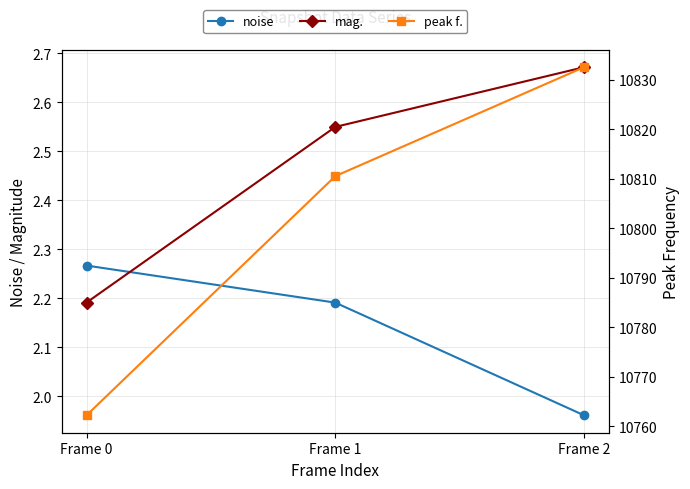

The mag. series shows 2.5 at Frame 1. True or false?

True